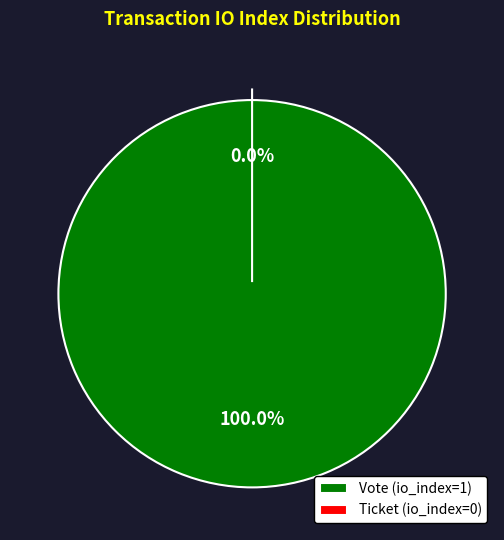

To the nearest percent, what is the difference between the Vote (io_index=1) and Ticket (io_index=0) slice percentages?

100%